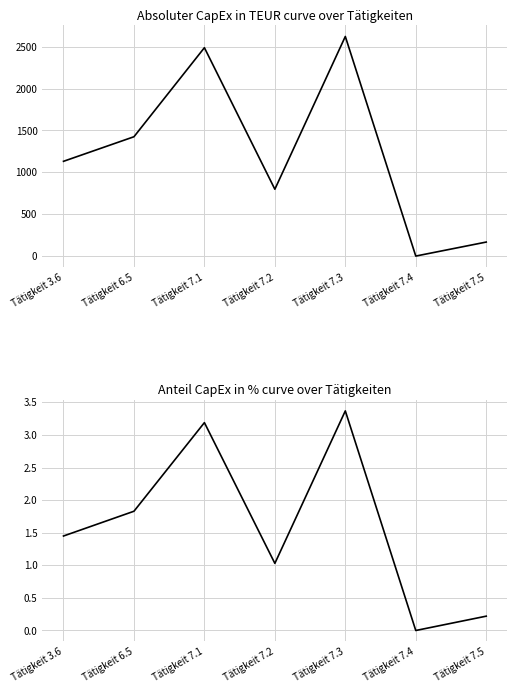

Reading left to right, extract all data points from this chart.

Absoluter CapEx in TEUR: Tätigkeit 3.6=1132.0	Tätigkeit 6.5=1425.0	Tätigkeit 7.1=2487.0	Tätigkeit 7.2=799.0	Tätigkeit 7.3=2621.0	Tätigkeit 7.4=2.0	Tätigkeit 7.5=169.0
Anteil CapEx in %: Tätigkeit 3.6=1.4	Tätigkeit 6.5=1.8	Tätigkeit 7.1=3.2	Tätigkeit 7.2=1.0	Tätigkeit 7.3=3.4	Tätigkeit 7.4=0.0	Tätigkeit 7.5=0.2